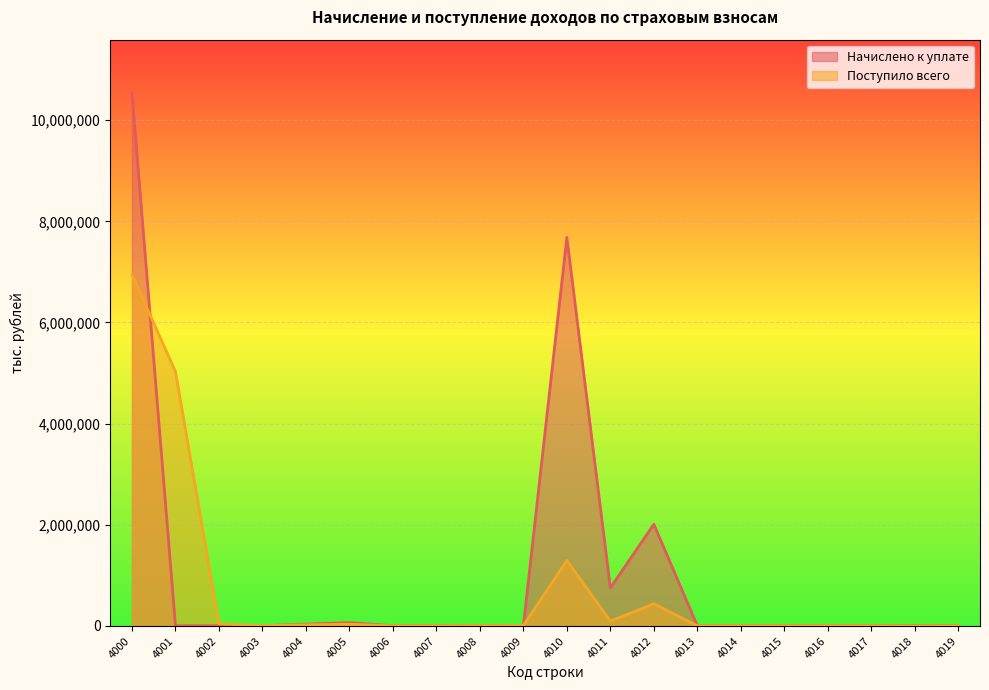

What is the approximate value of Начислено к уплате at 4001, to the nearest 10?

2490